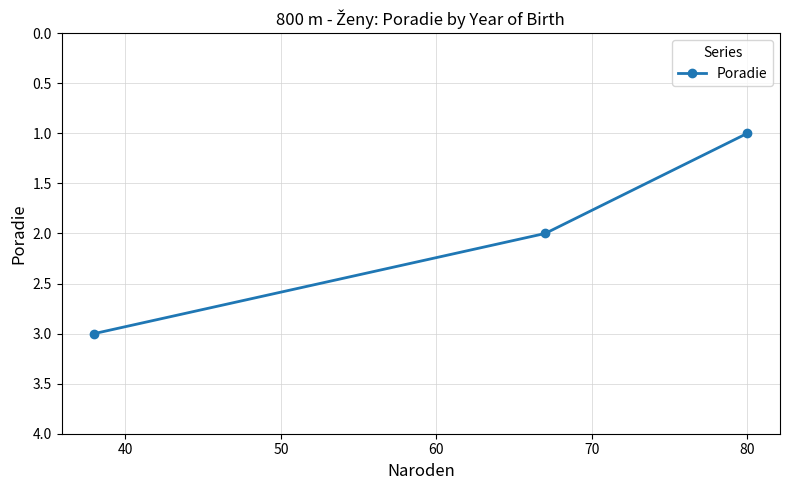

How many values are between 1 and 3?

3